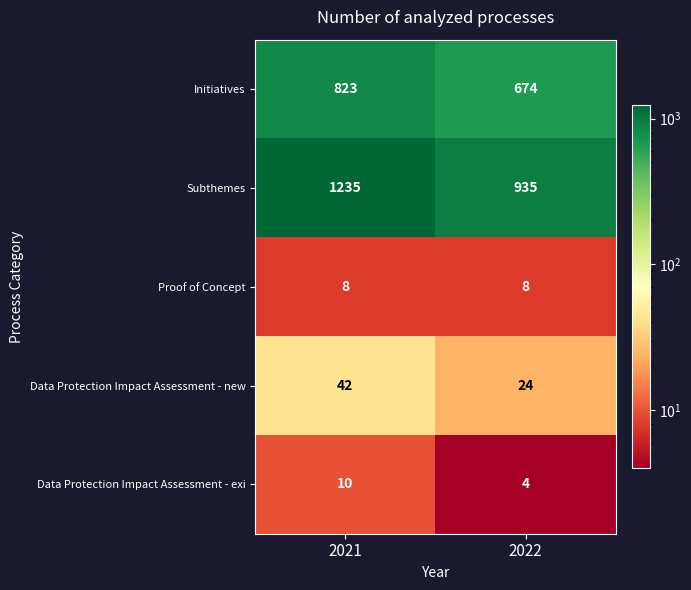

What is the difference between the Data Protection Impact Assessment - exi values at 2022 and 2021?

6